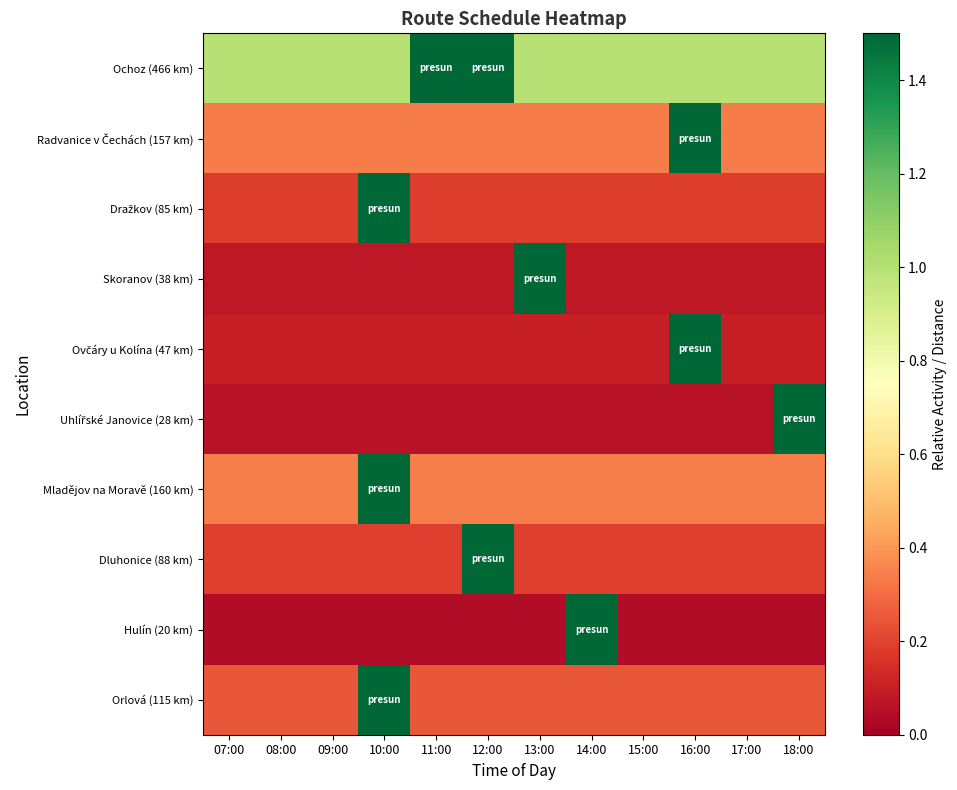

At 17:00, list the series in order from largest to smallest.

Ochoz (466 km), Mladějov na Moravě (160 km), Radvanice v Čechách (157 km), Orlová (115 km), Dluhonice (88 km), Dražkov (85 km), Ovčáry u Kolína (47 km), Skoranov (38 km), Uhlířské Janovice (28 km), Hulín (20 km)